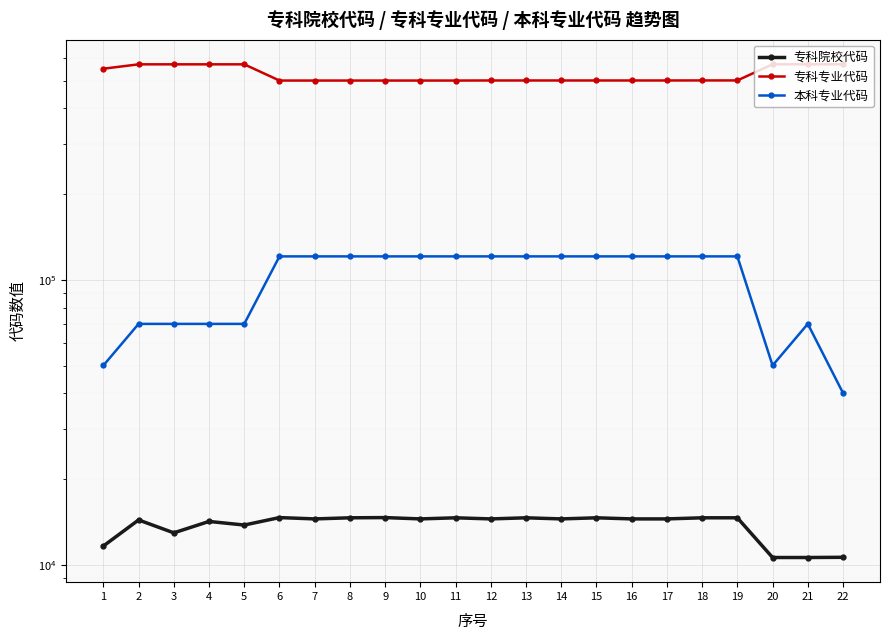

Where does the 本科专业代码 series first go above 120901?

9